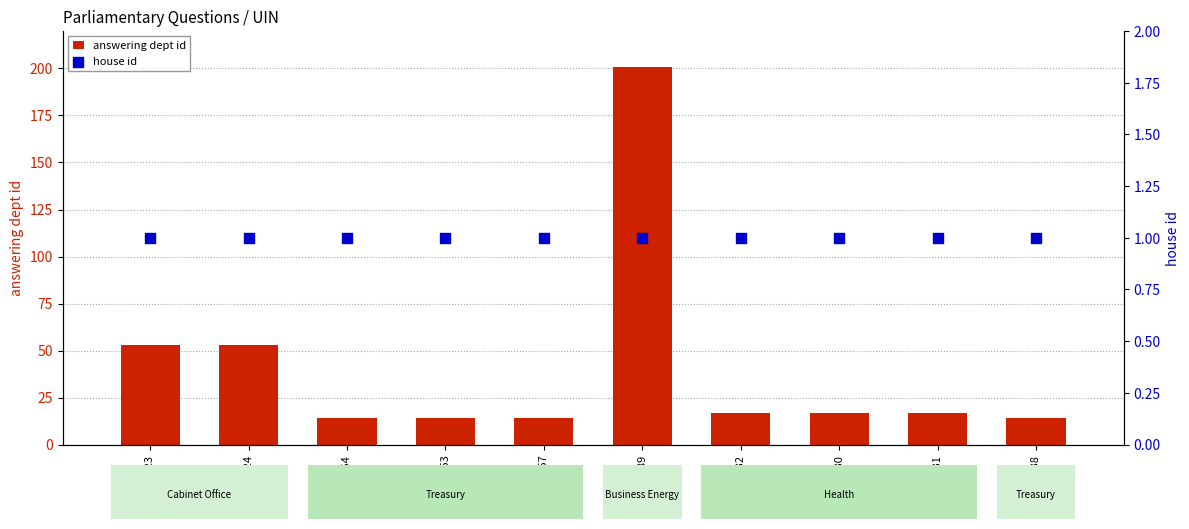

Which series contains the highest Y value?

answering dept id